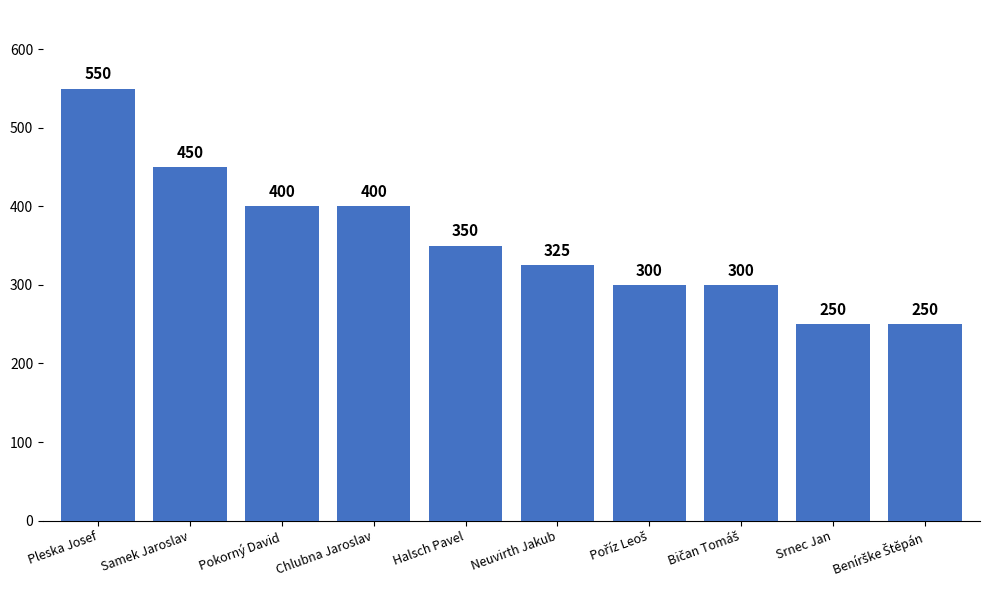

Reading right to left, what are all the values shown in this chart?

250	250	300	300	325	350	400	400	450	550